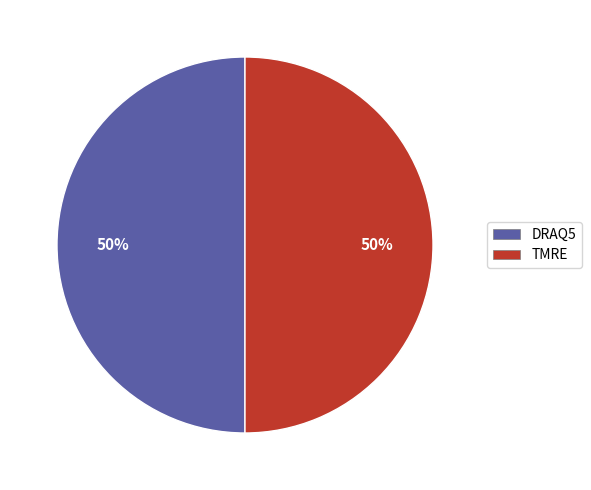

To the nearest percent, what is the combined percentage of TMRE and DRAQ5?

100%